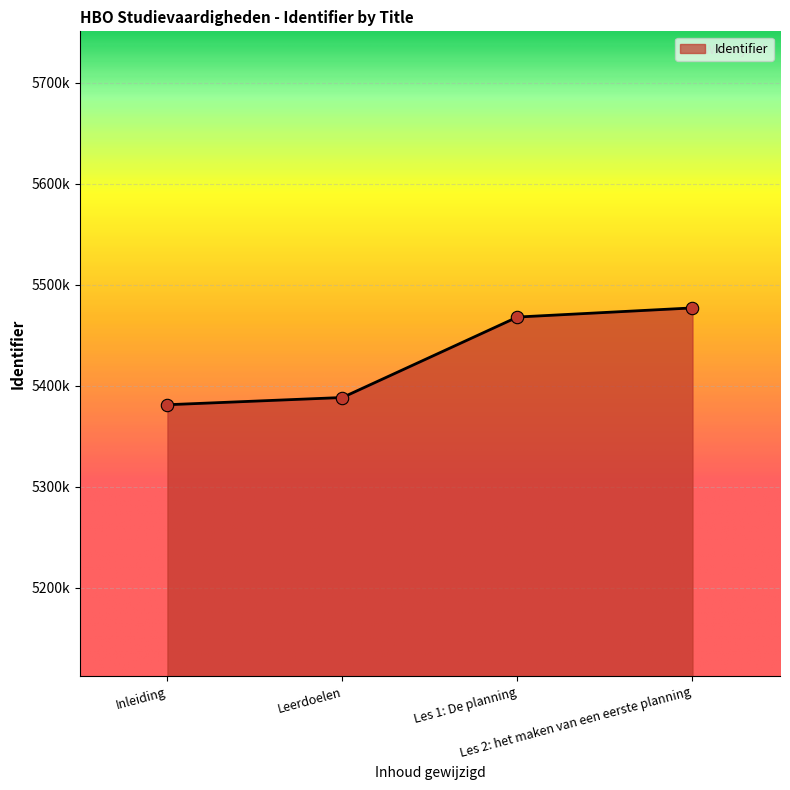

Between Les 2: het maken van een eerste planning and Les 1: De planning, which is larger?

Les 2: het maken van een eerste planning